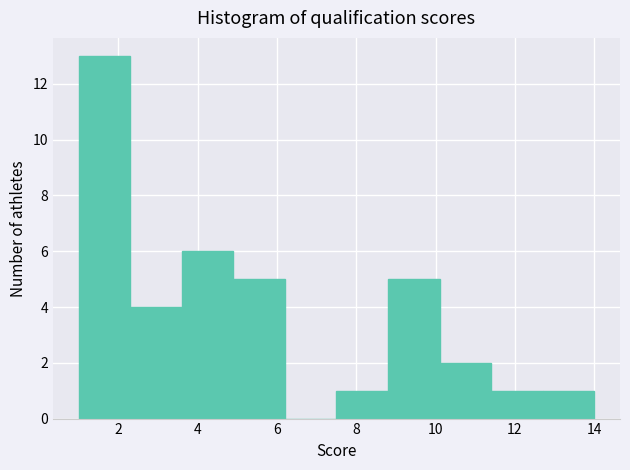

How tall is the bar that spans 7.5 to 8.8 on the x-axis? Neither the bar edges nor the heights are printed on the chart, so give them approximately, as read against the axes.

1